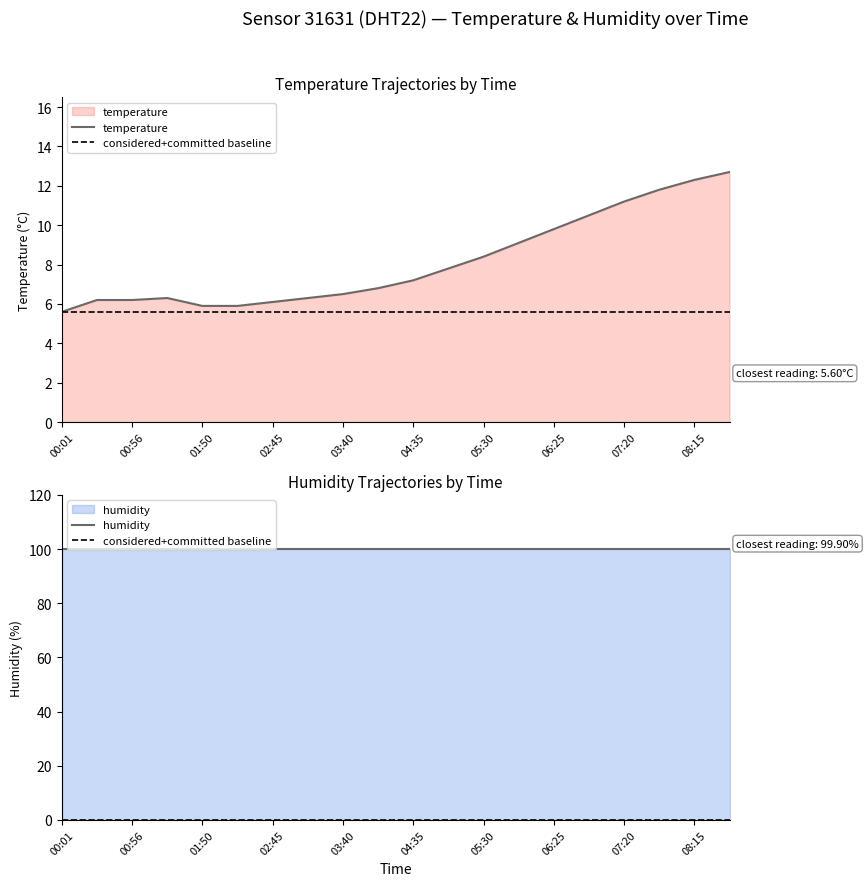

How many points are higher than both their immediate neighbors (excluding endpoints)?

1